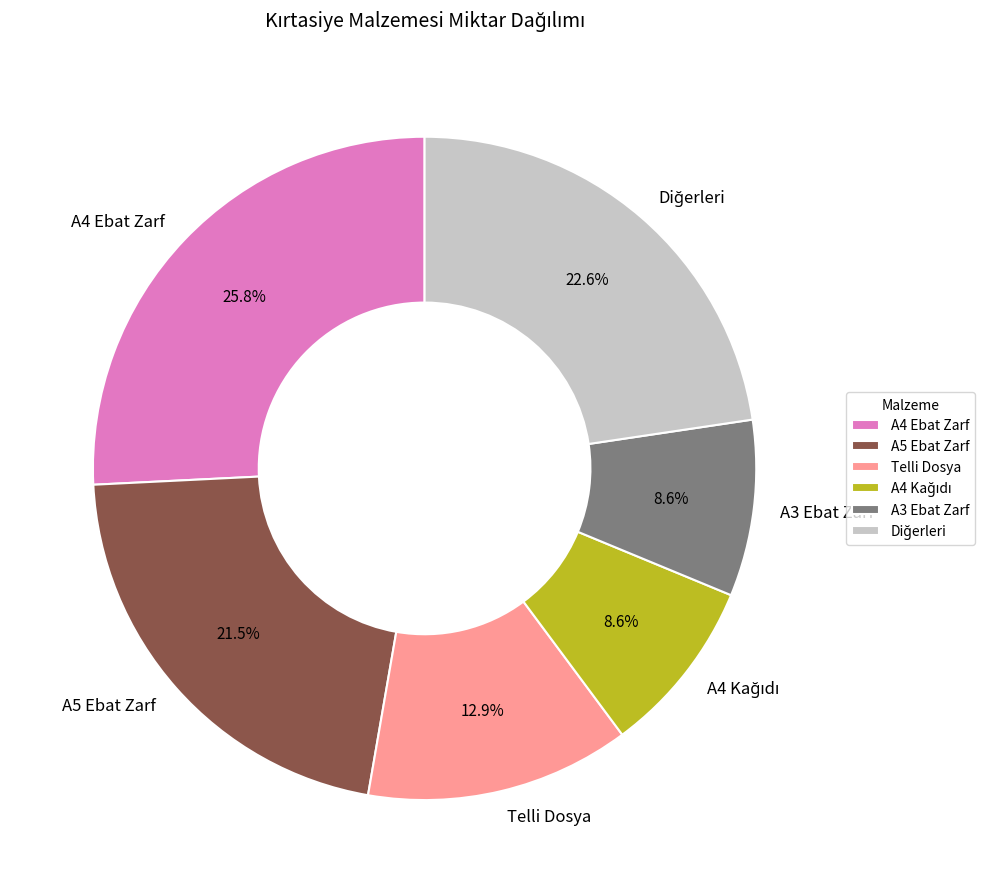

Does any single category account for the majority?

No